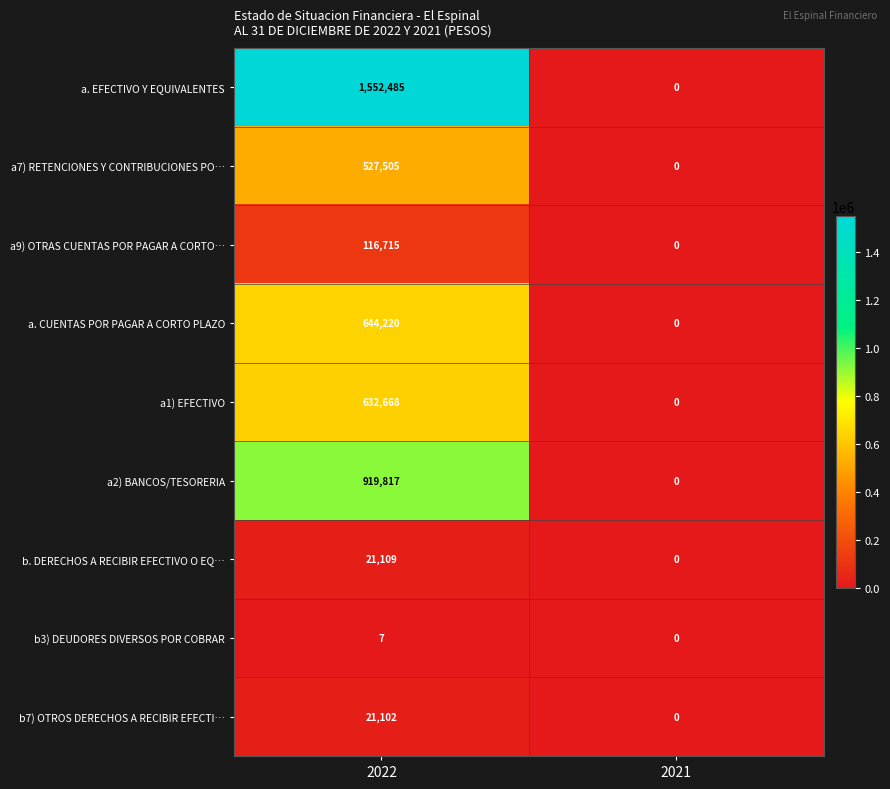

At which label does a. EFECTIVO Y EQUIVALENTES reach its minimum?

2021